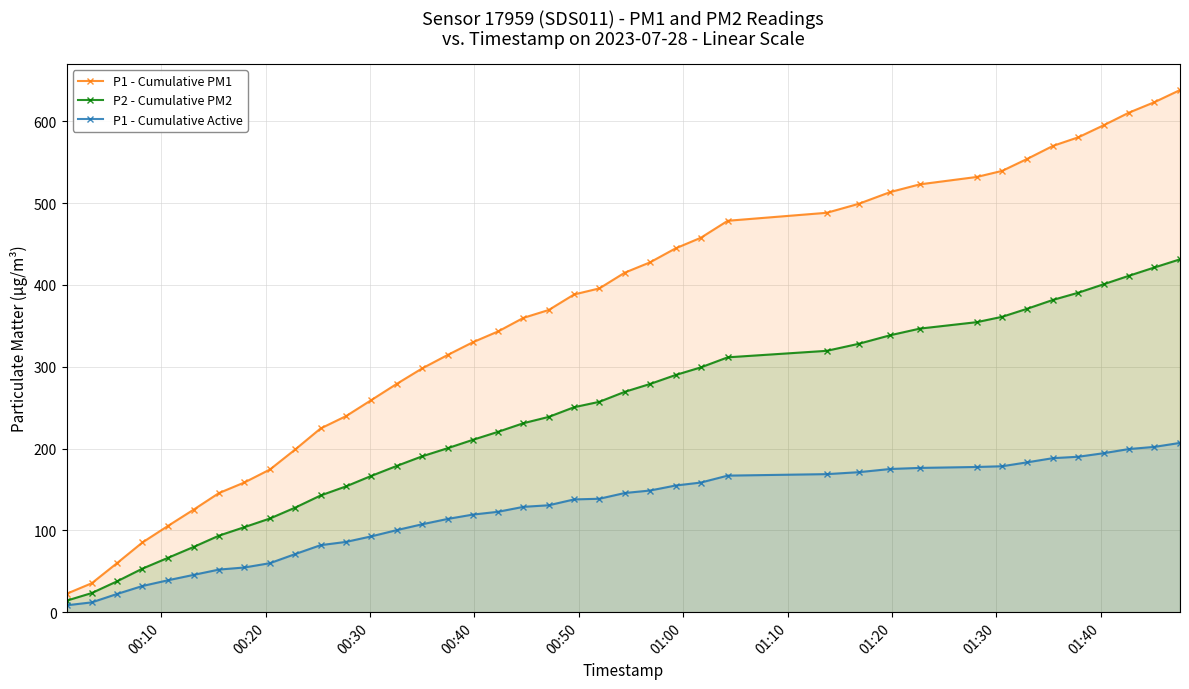

Which series has the largest total across all categories?

P1 - Cumulative PM1